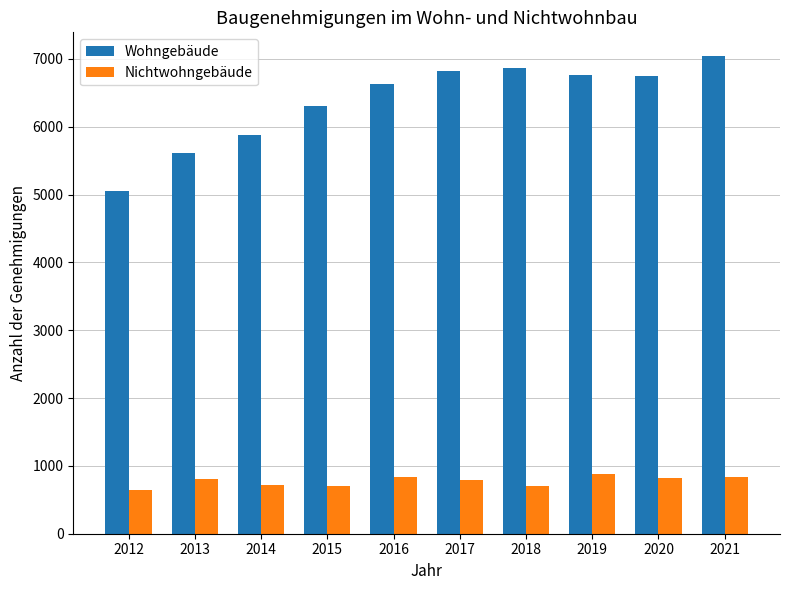

Count the number of data series in this chart.

2